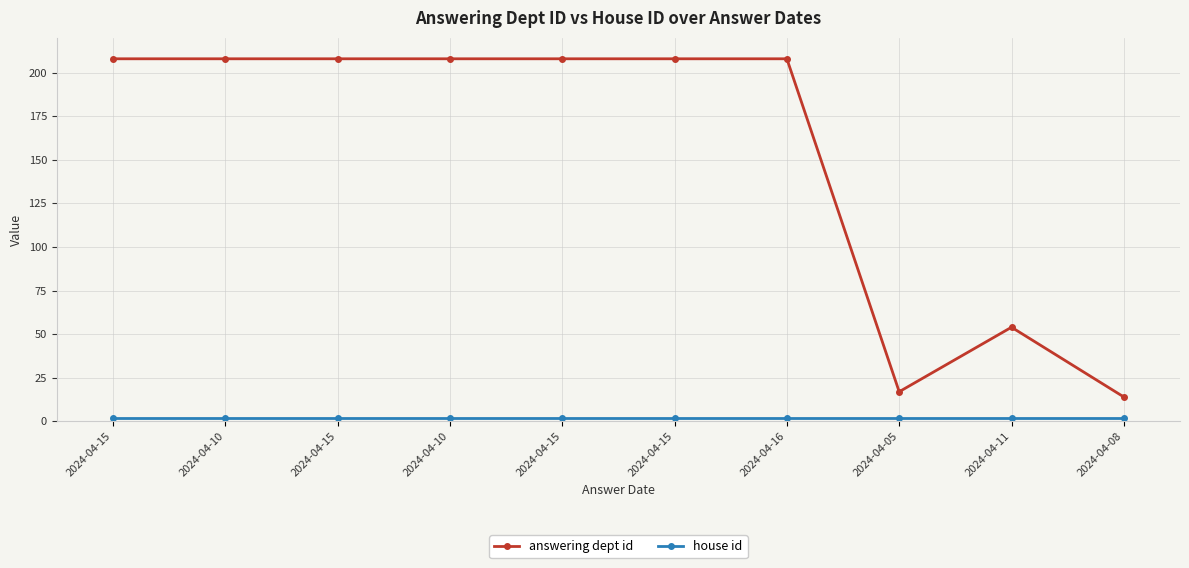

At which label is answering dept id closest to 111?

2024-04-11